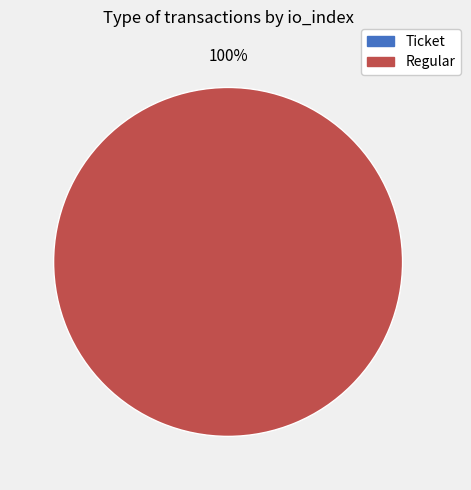

To the nearest percent, what portion does Regular (io_index=15) represent?

100%